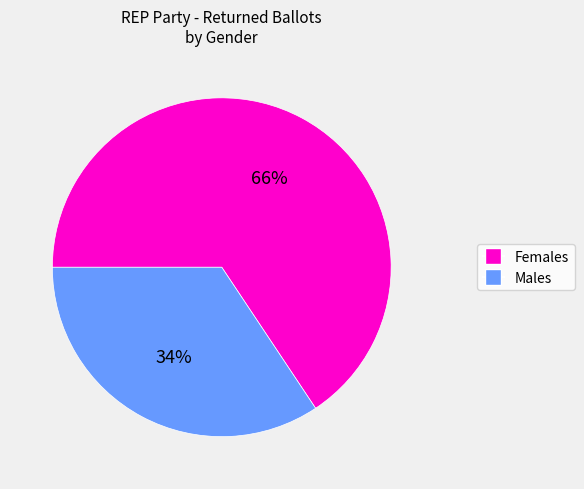

To the nearest percent, what is the average slice percentage?

50%